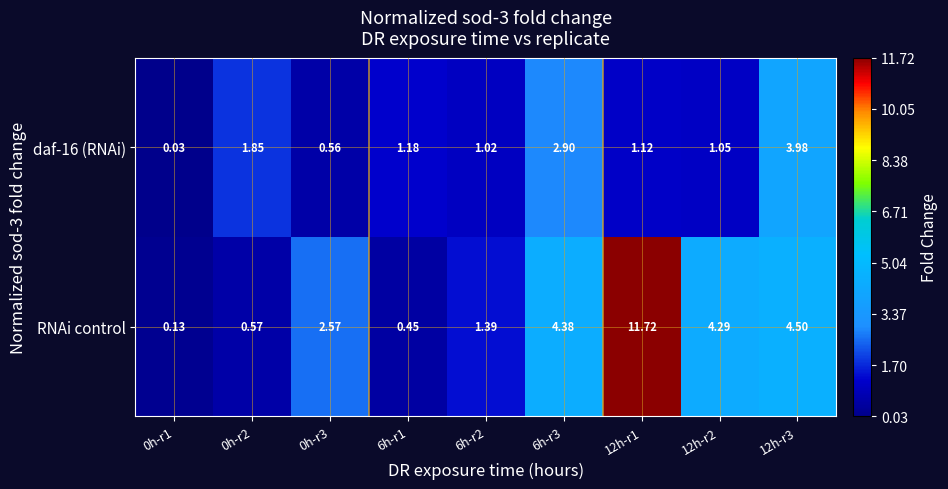

Which series has the largest total across all categories?

RNAi control